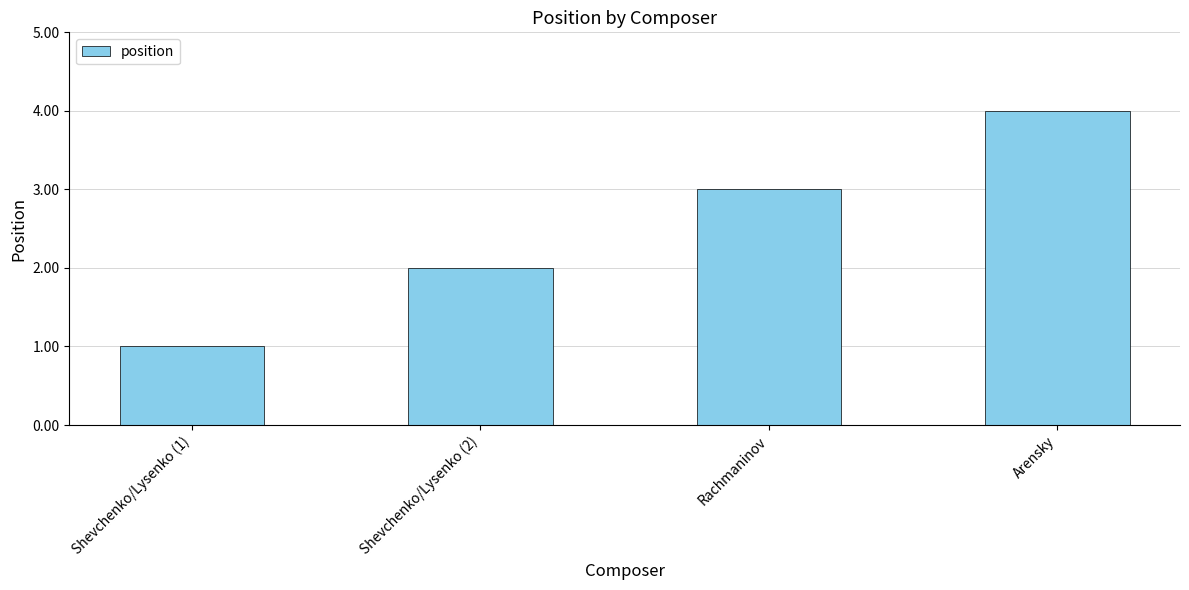

What is the difference between the maximum and minimum values?

3